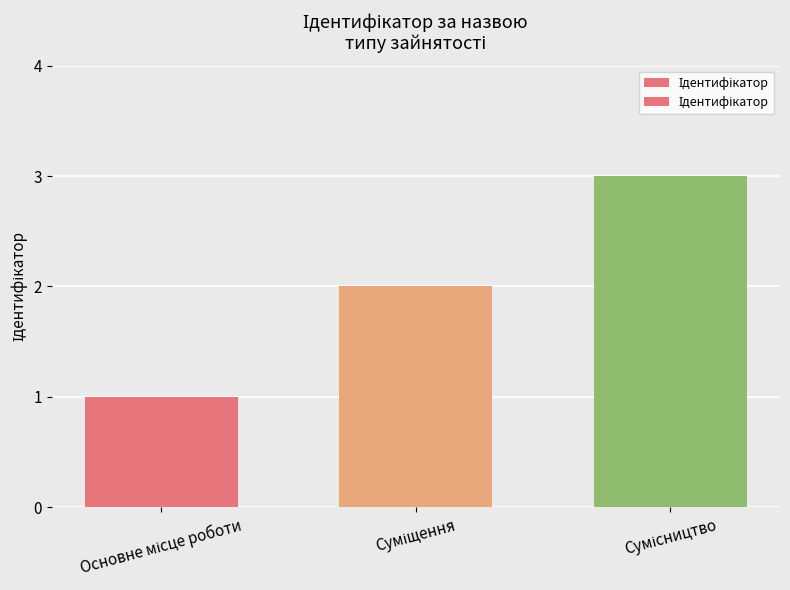

At which label does the data first exceed 2?

Сумісництво